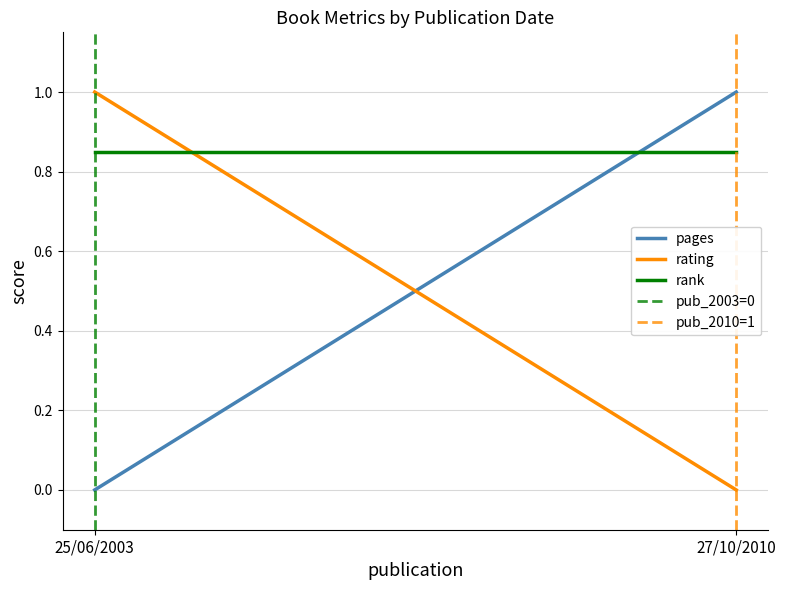

What are all the series names shown in the legend?

pages, rating, rank, pub_2003=0, pub_2010=1